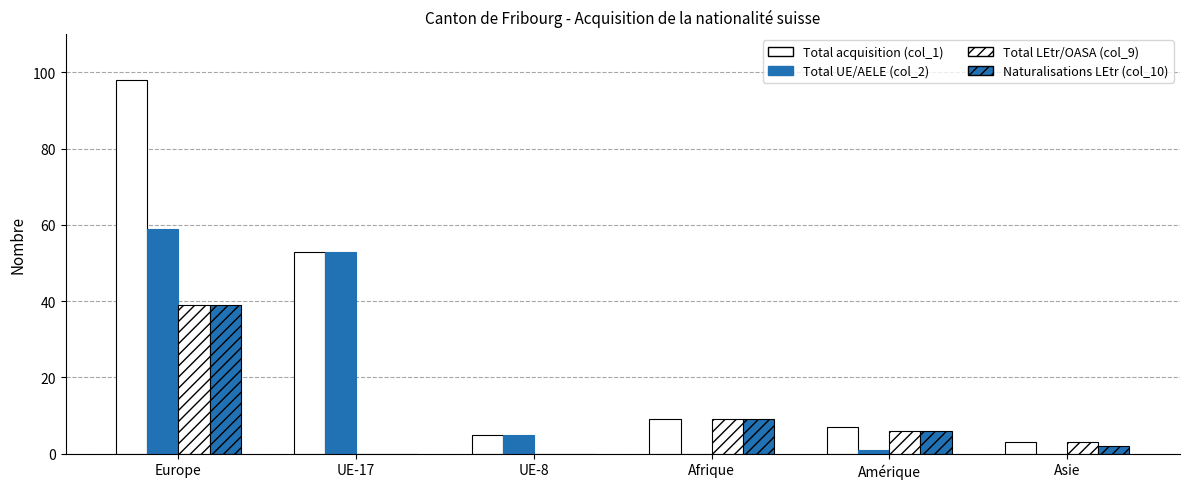

Rank the categories by Total acquisition (col_1) value from lowest to highest.

Asie, UE-8, Amérique, Afrique, UE-17, Europe